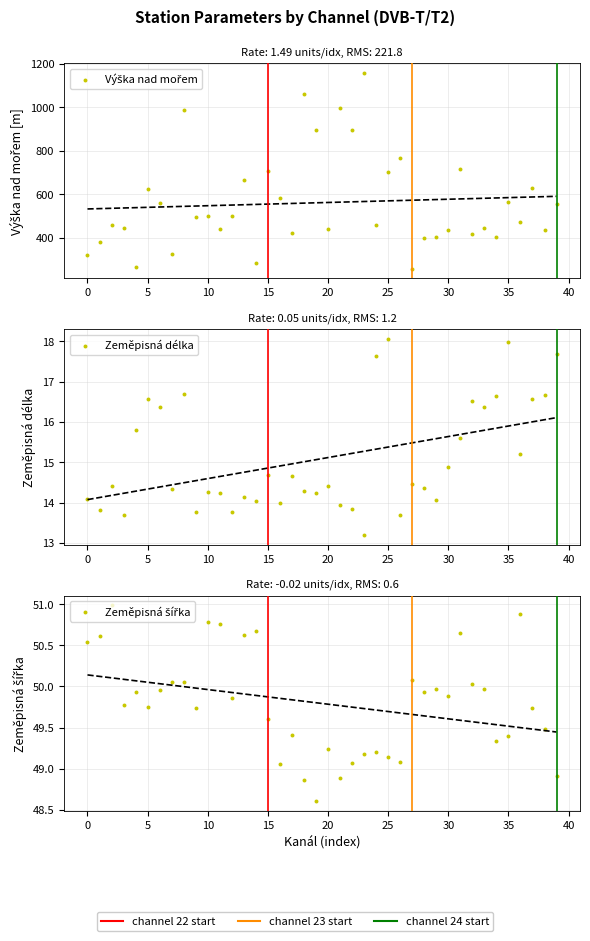

What are all the series names shown in the legend?

Výška nad mořem, Zeměpisná délka, Zeměpisná šířka